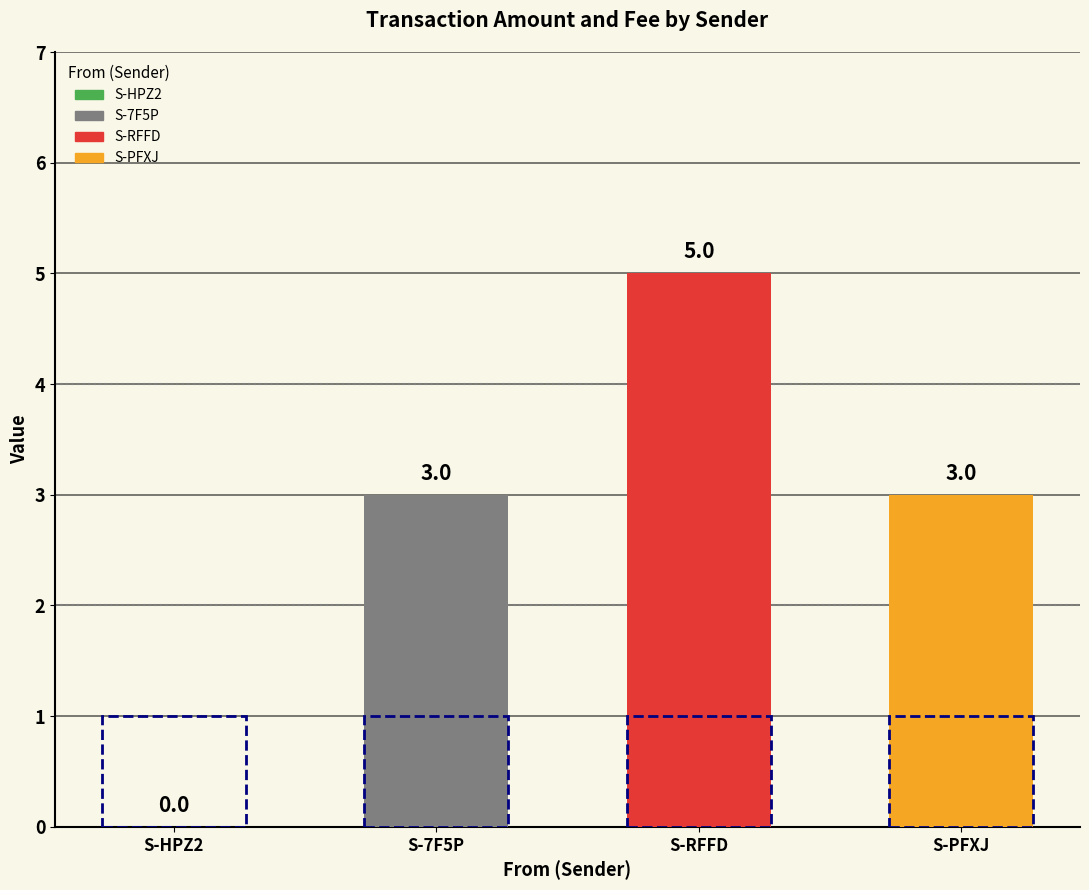

The Fee series shows 2 at S-7F5P-YS47-LB6B-7CST4. True or false?

False